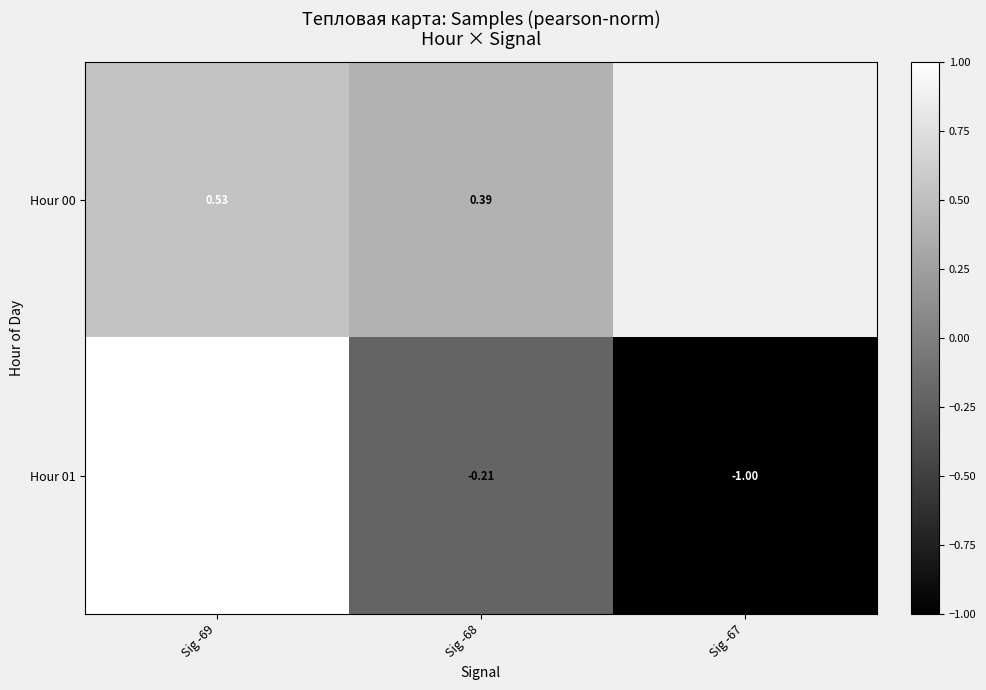

Is the value of Hour 01 at Sig -69 greater than the value of Hour 00 at Sig -69?

Yes